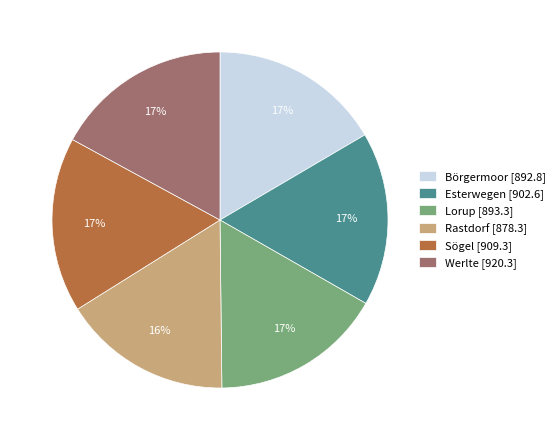

How many segments does this pie chart have?

6